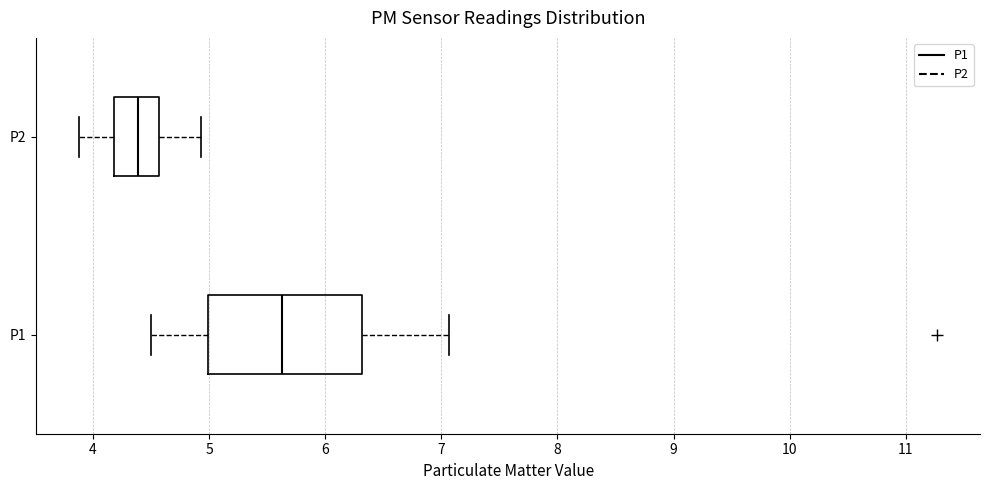

Comparing the boxes themselves (not the whiskers), which one is the widest?

P1